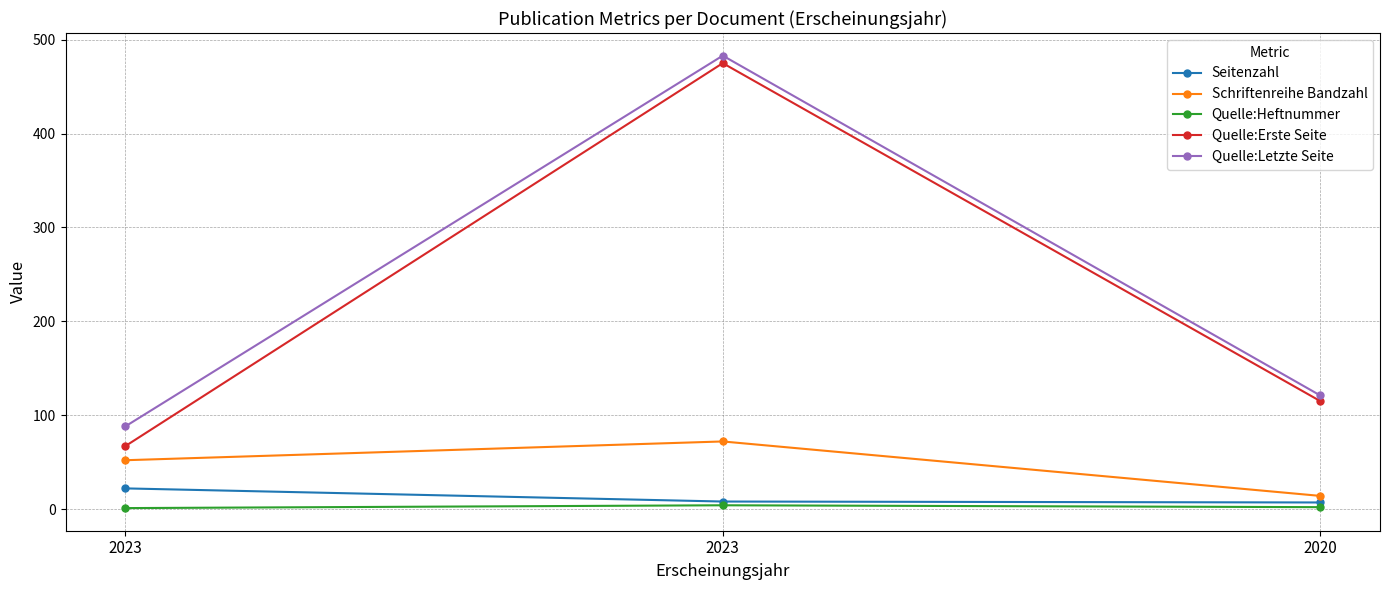

How many categories are shown in the chart?

3